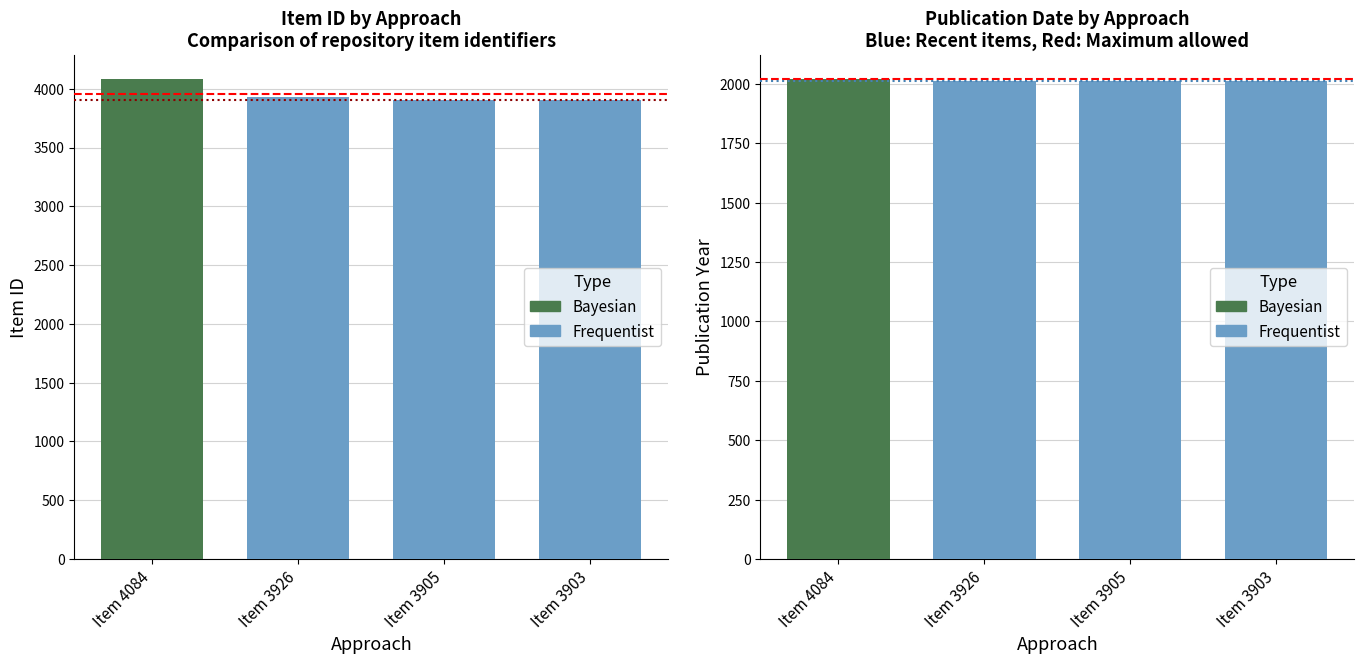

Which series has the largest range (max minus min)?

Item Id